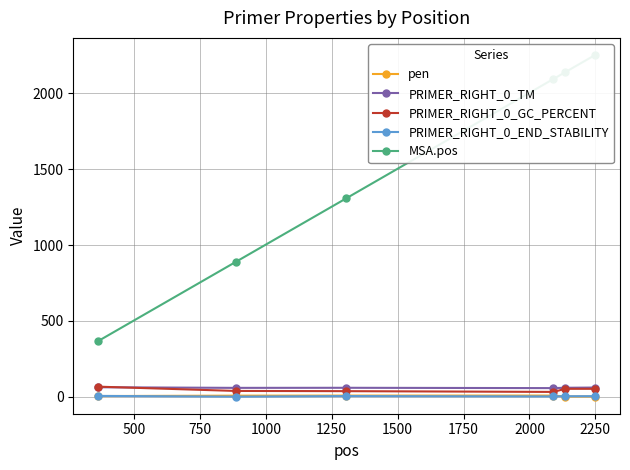

Count the number of data series in this chart.

5